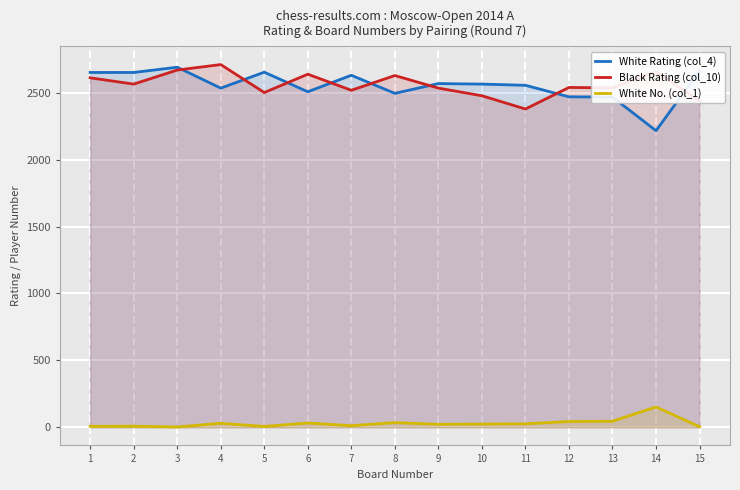

What is the difference between the maximum and minimum values in the Black Rating (col_10) series?

332